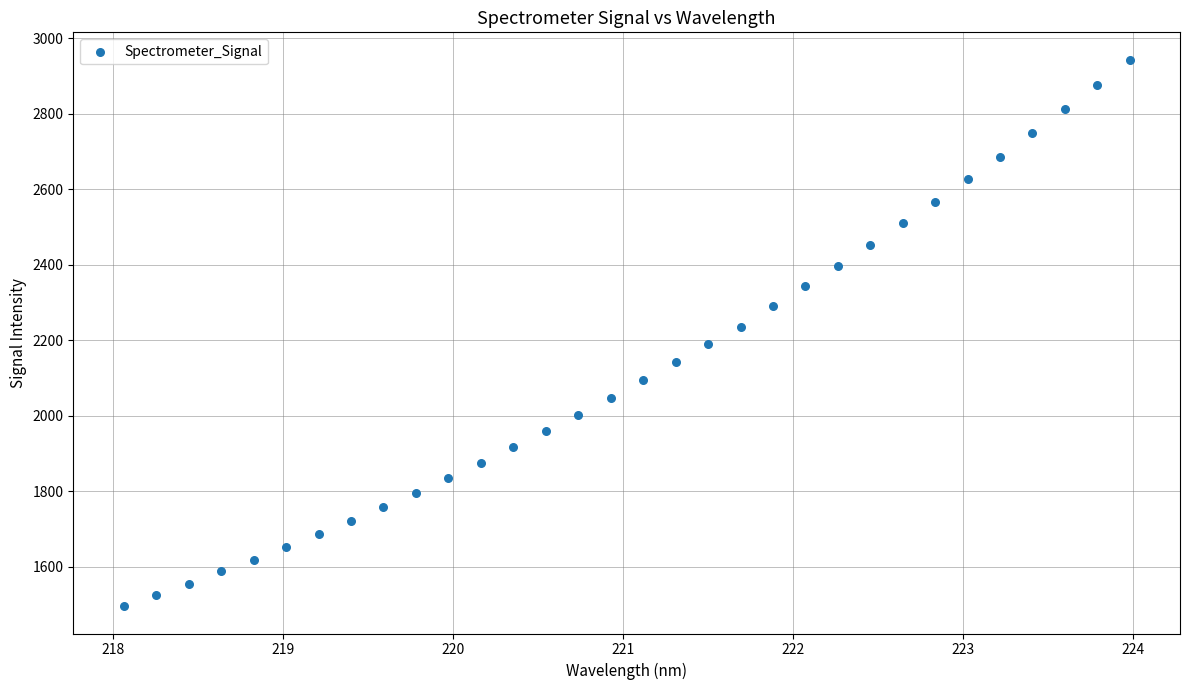

What is the range of Y values (max minus min)?

1447.6